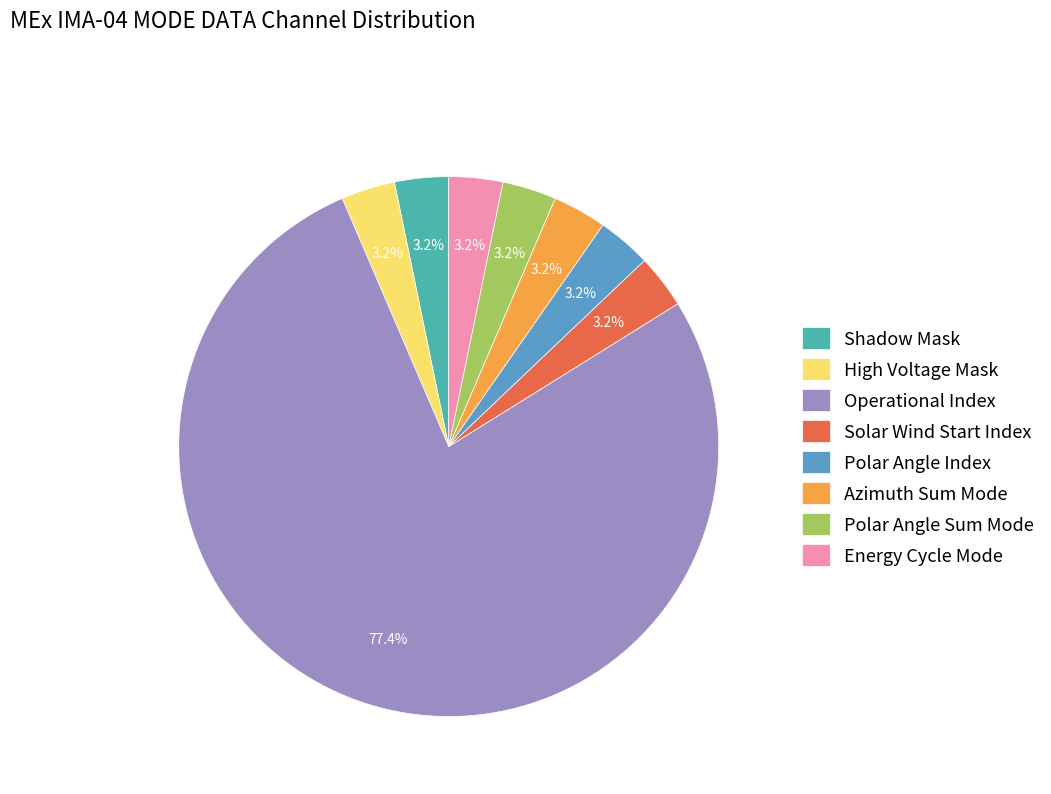

To the nearest percent, what is the difference between the largest and smallest slice percentages?

74%